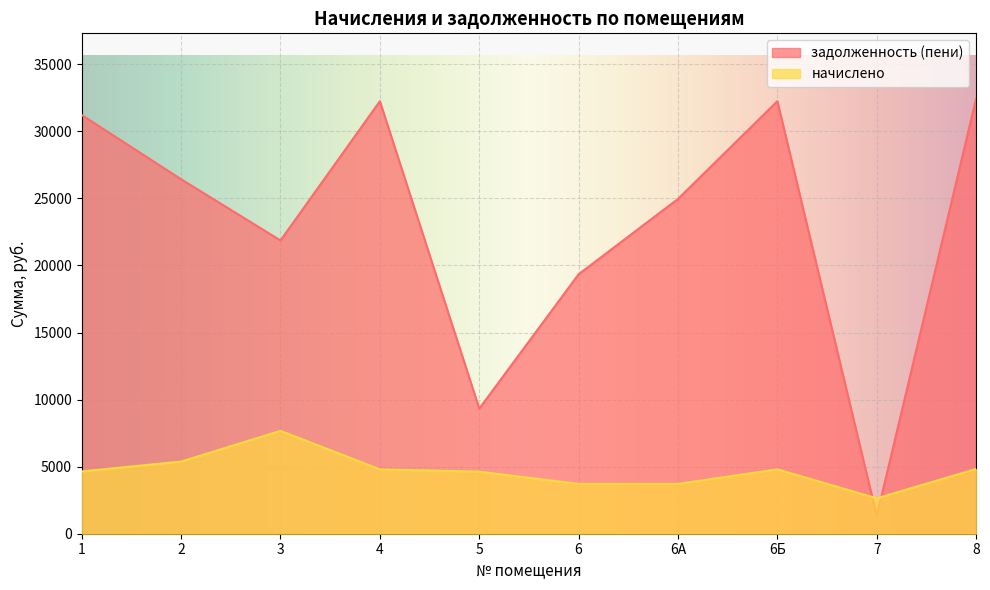

What is the average value of the начислено series?

4681.9